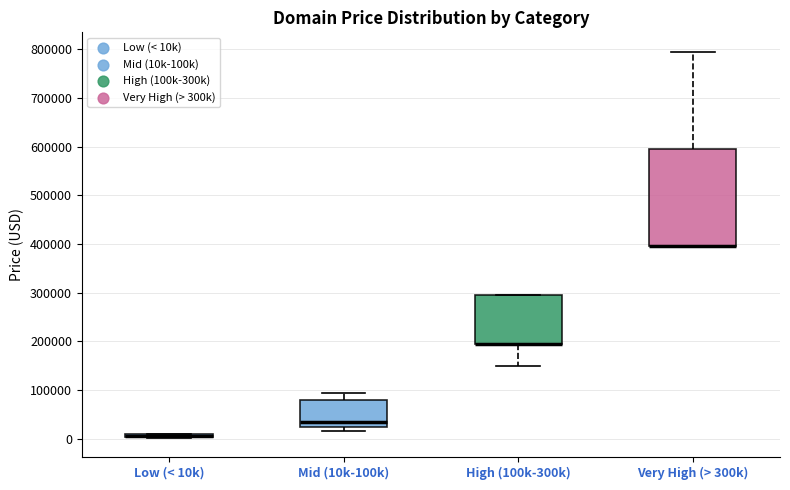

Where is the lower edge of the box for High (100k-300k) on the y-axis? The values are not printed on the chart, so give them approximately, as read against the axis.

190000